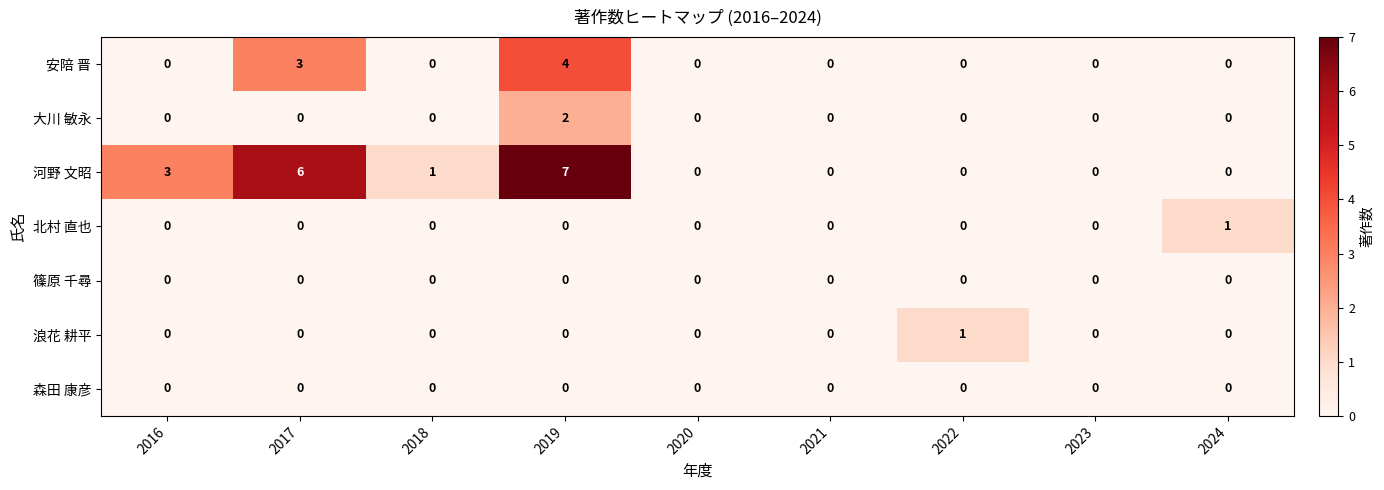

Which series has the widest spread of values?

河野 文昭